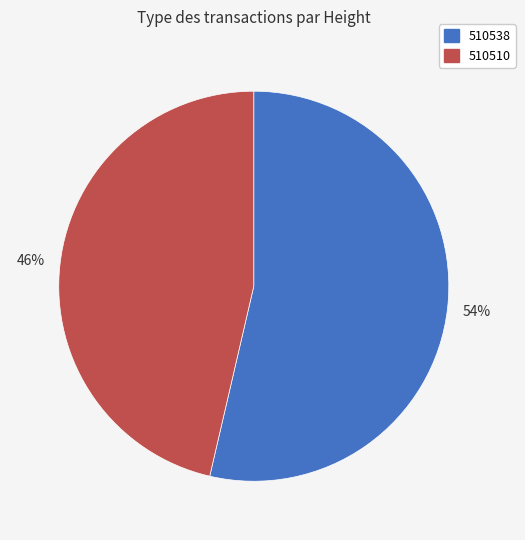

What percentage is the 510510 slice, to the nearest percent?

46%